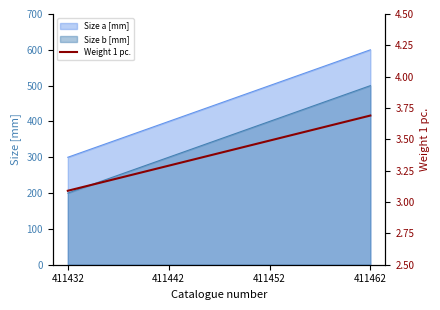

What is the minimum value shown in the chart?

3.1